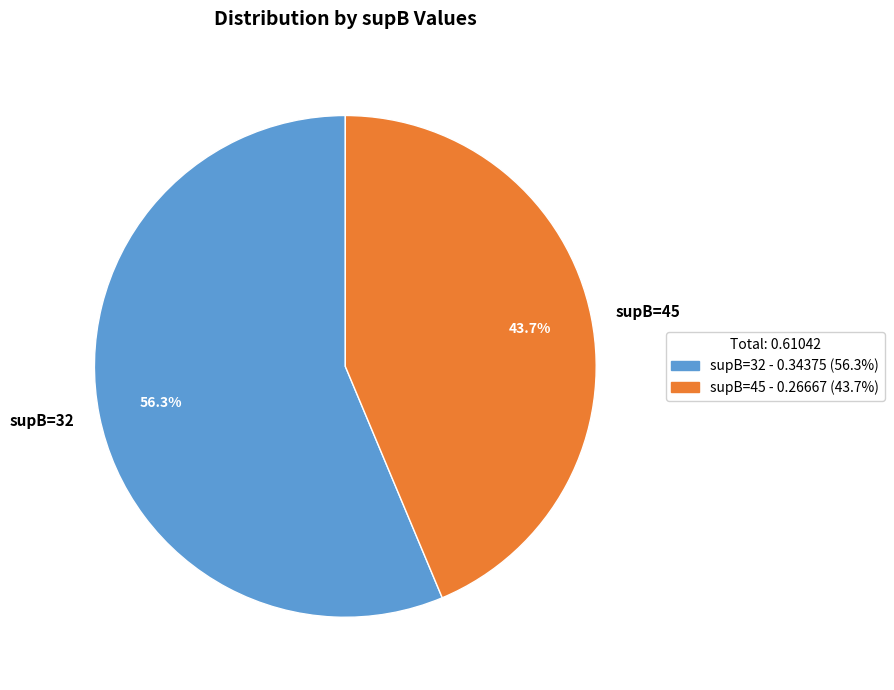

Rank the categories by value from lowest to highest.

supB=45, supB=32